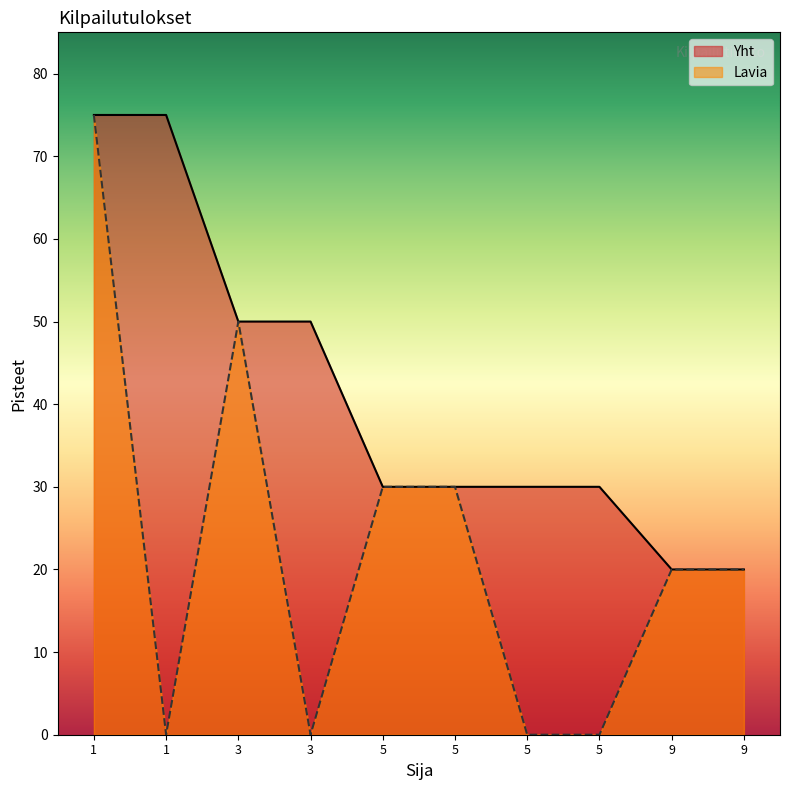

What is the sum of the Lavia values at 9 and 9?

40